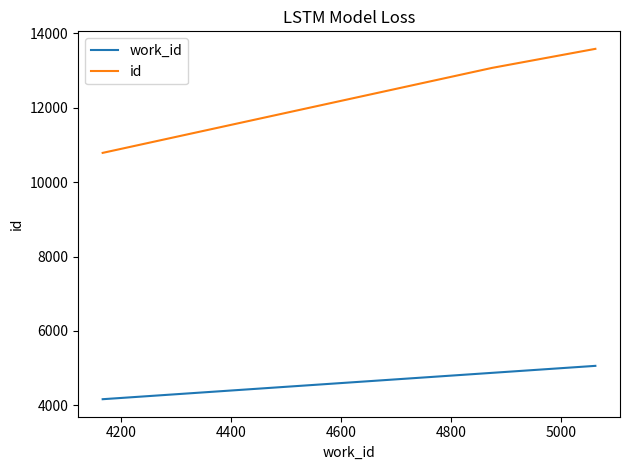

Reading left to right, transcribe all the data shown in this chart.

work_id: 4167	4875	5063
id: 10785	13068	13580